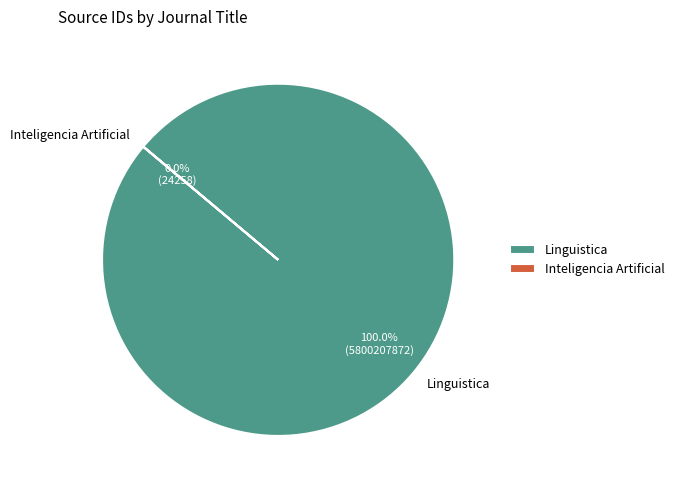

Which category has the smallest portion of the pie?

Inteligencia Artificial